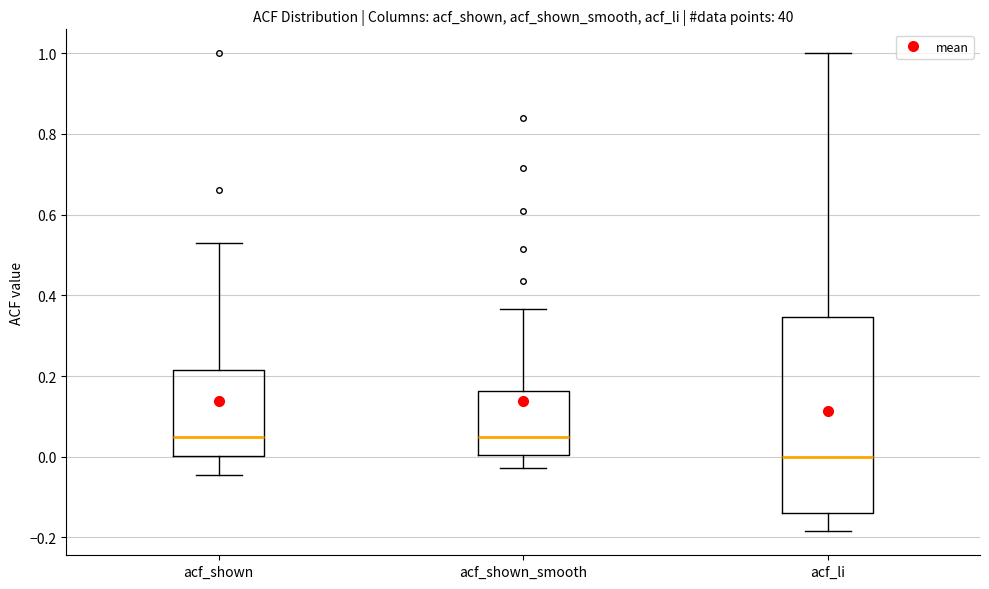

Reading left to right, read every box against the y-axis: the position of its median line, the range the box covers, and the ends of its whiskers. The values are not printed on the chart, so give them approximately, as read against the axis.

acf_shown: median 0.04, box 0.00 to 0.22, whiskers -0.04 to 0.54
acf_shown_smooth: median 0.06, box 0.00 to 0.16, whiskers -0.02 to 0.36
acf_li: median 0.00, box -0.14 to 0.34, whiskers -0.18 to 1.00